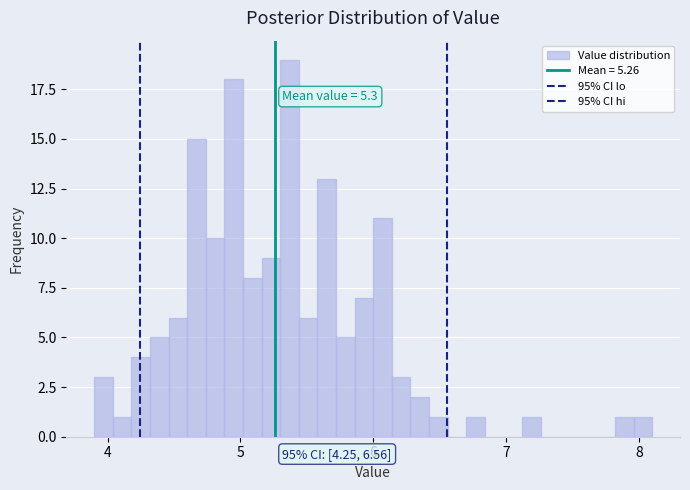

Read against the x-axis, roughly where is the centre of the tallest bar?

5.4